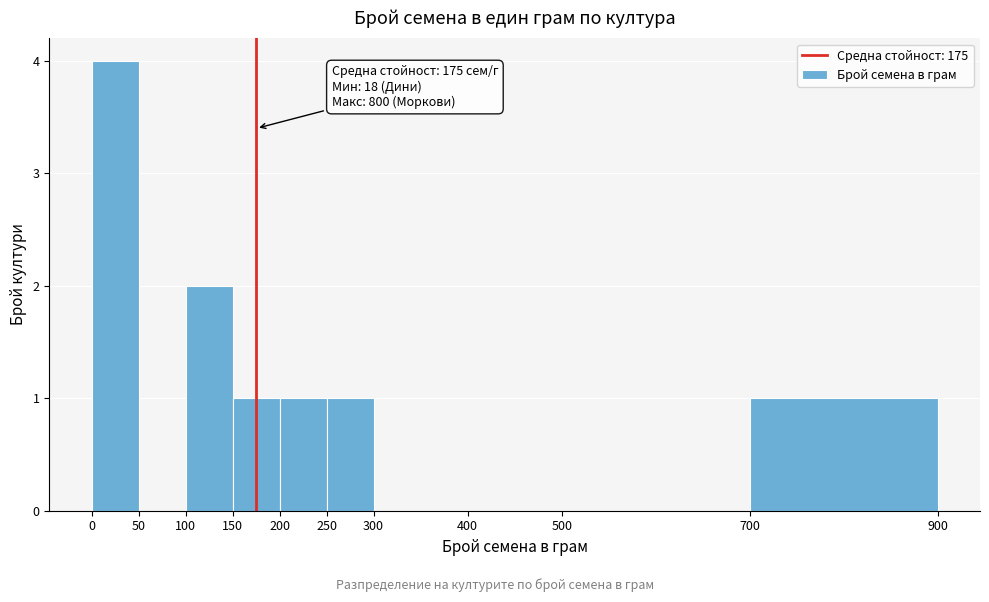

Over which range of the x-axis is the bar tallest?

0 to 50